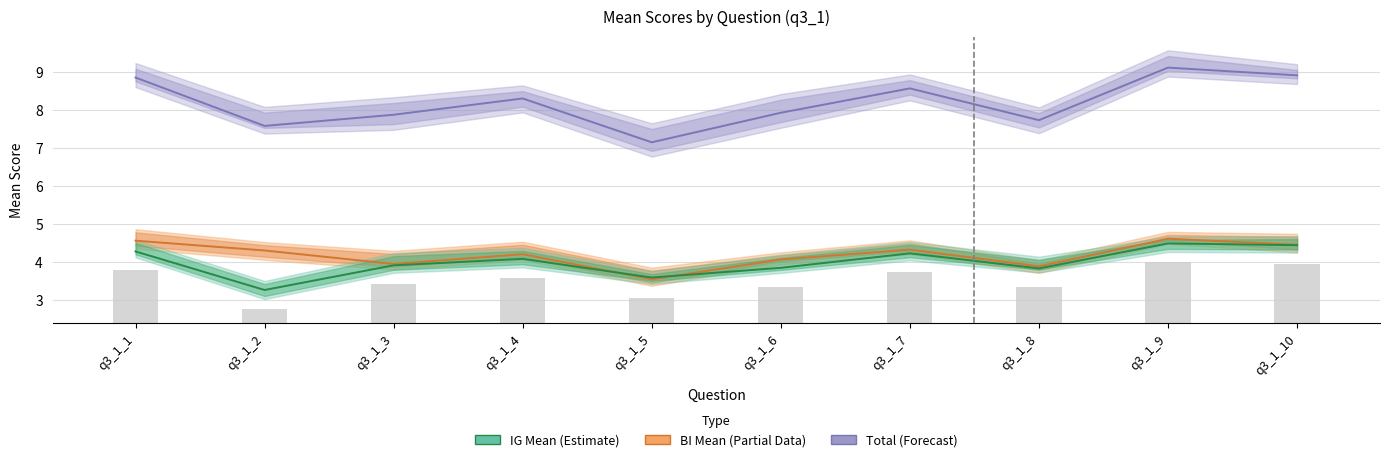

The value of BI Mean (Partial) at q3_1_2 is 4.3. True or false?

True